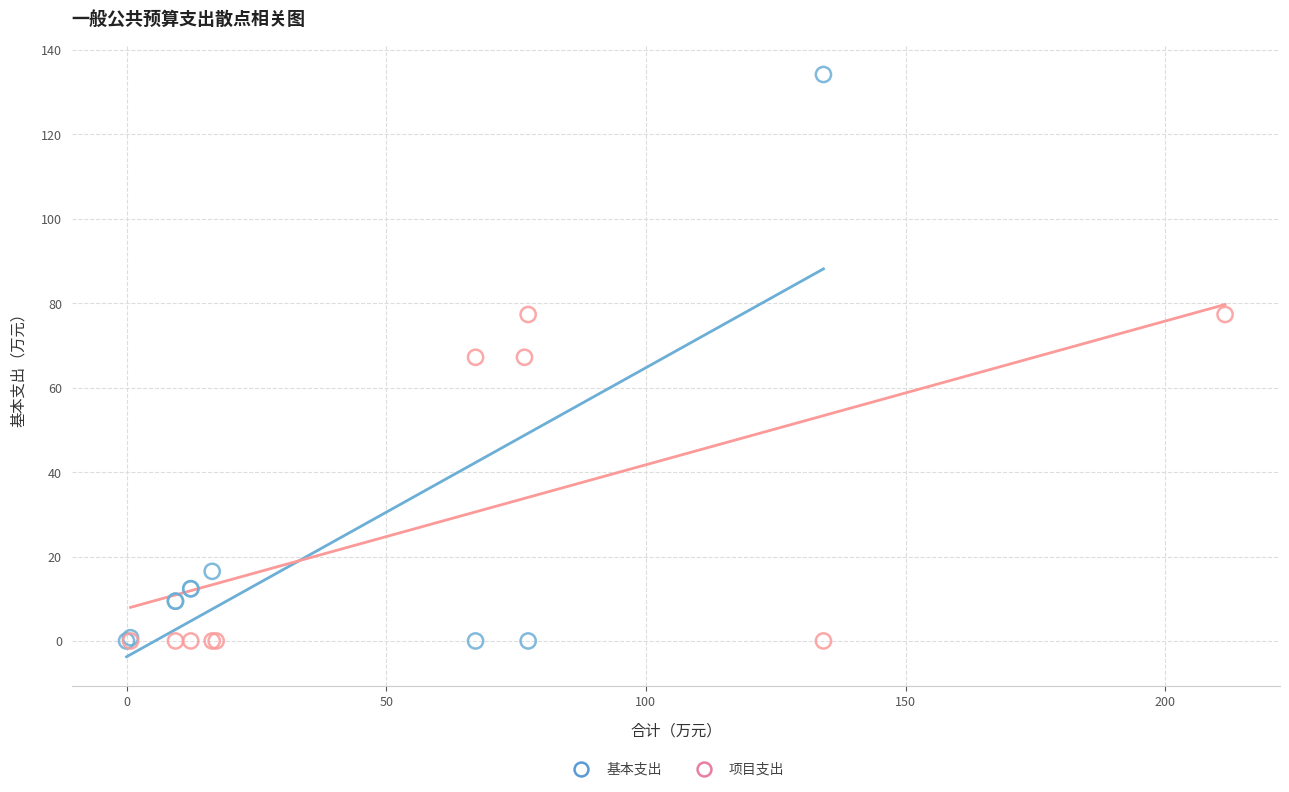

Which series contains the highest Y value?

基本支出